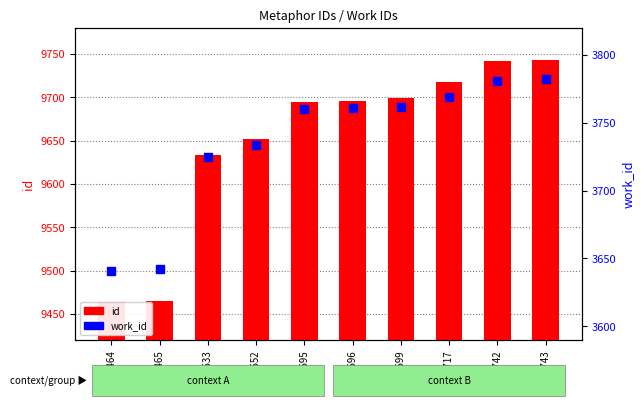

Which series reaches the minimum Y coordinate?

work_id